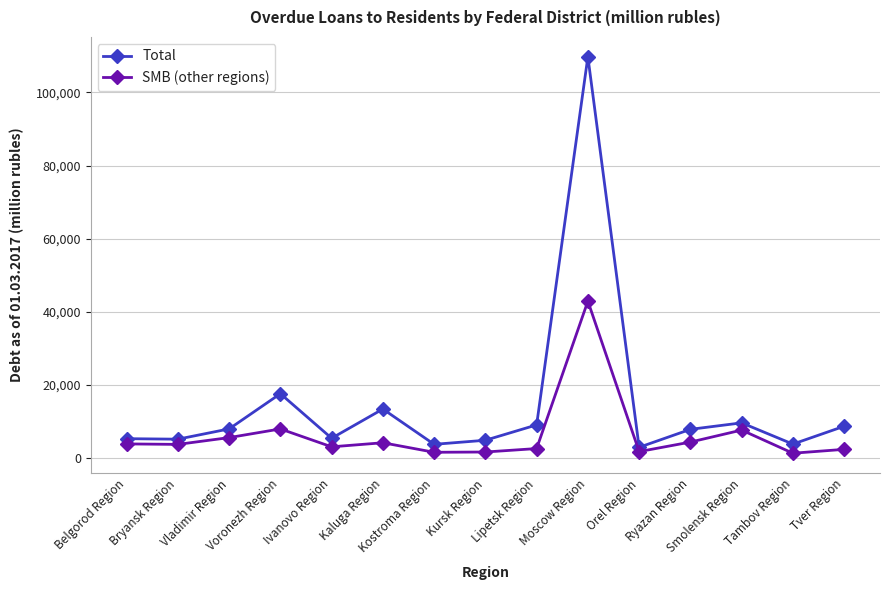

What is the smallest value displayed?

1277